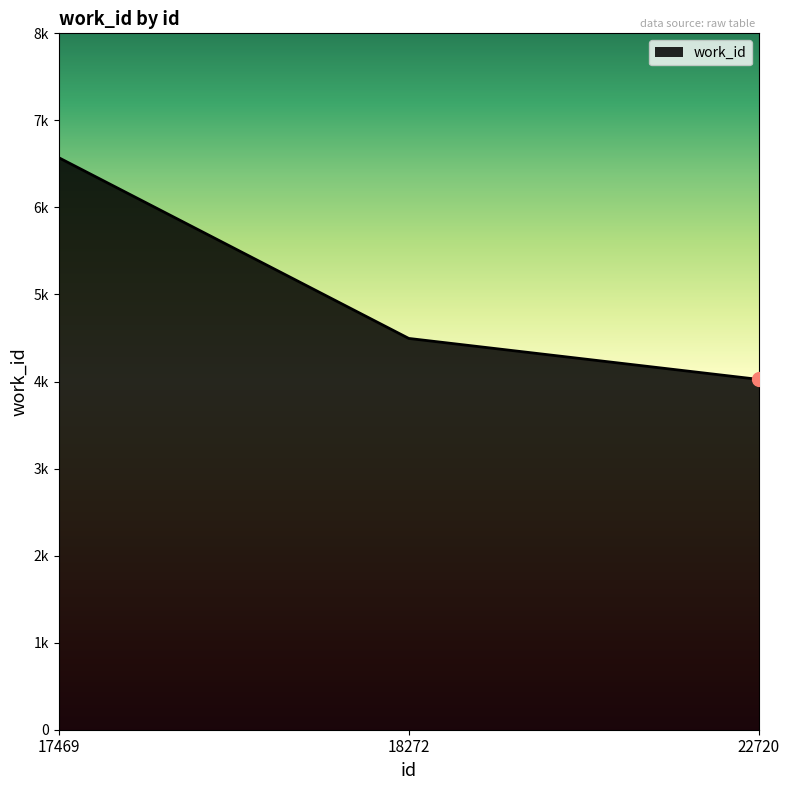

What is the change in value from 17469 to 18272?

-2077